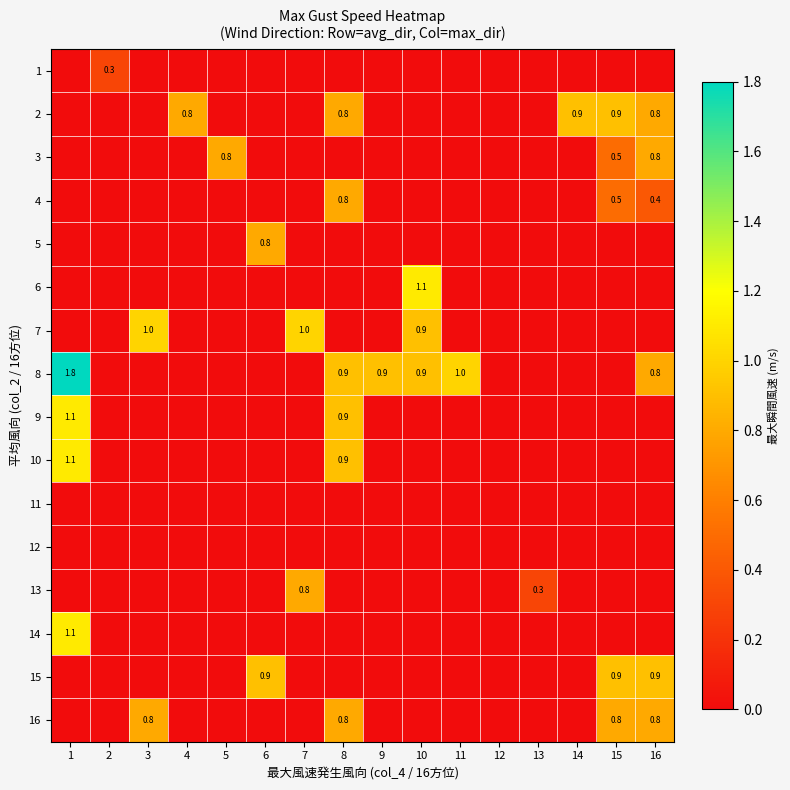

What is the spread (max minus min) of values at 6?

0.9